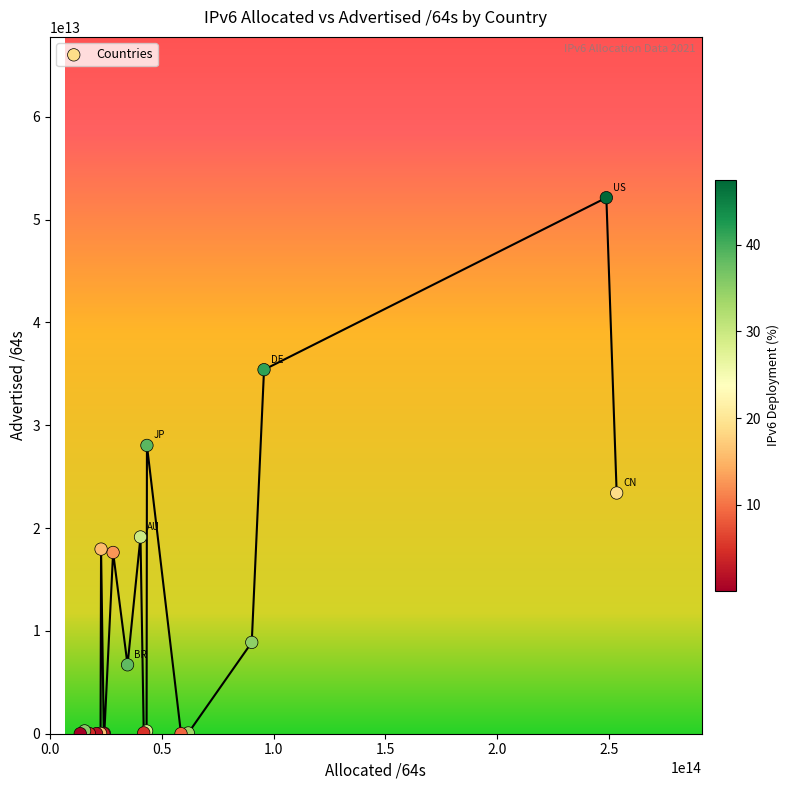

What Y value in the scatter plot is closest to 26066726289408?

28036205707264